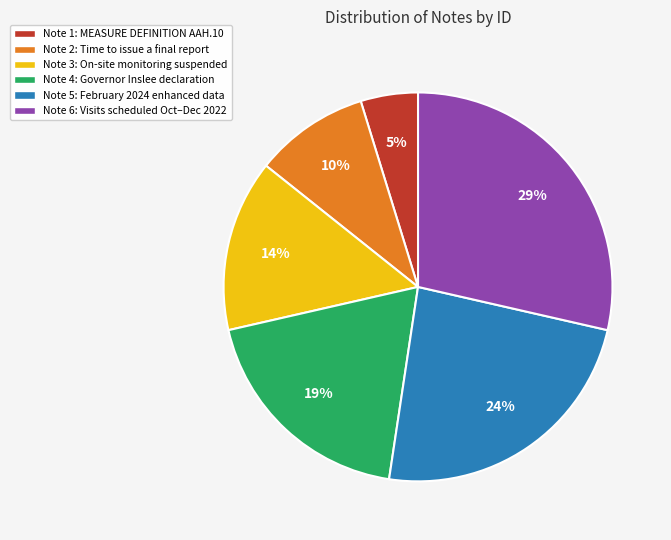

True or false: Note 3 accounts for 3% of the total.

False